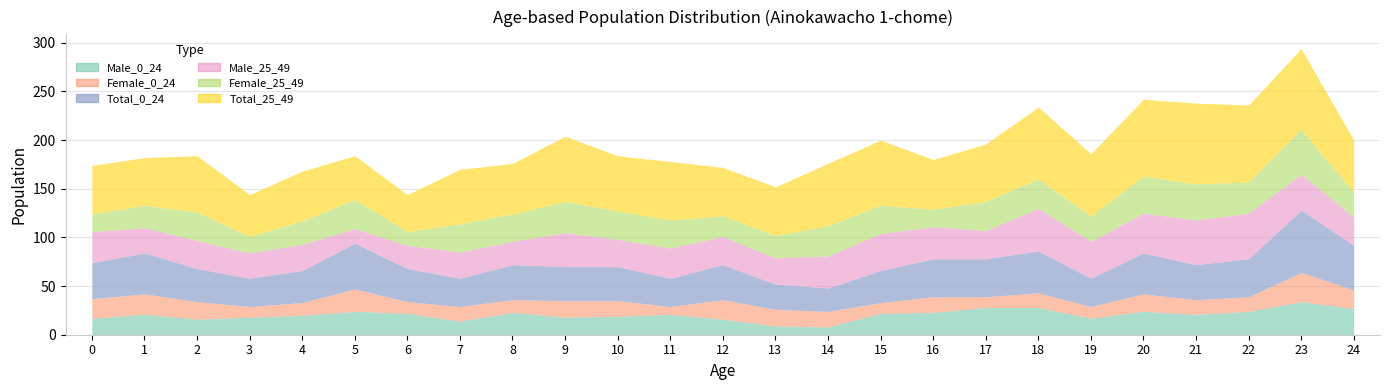

After their last crossing, which series has the higher values: Male_0_24 or Male_25_49?

Male_25_49